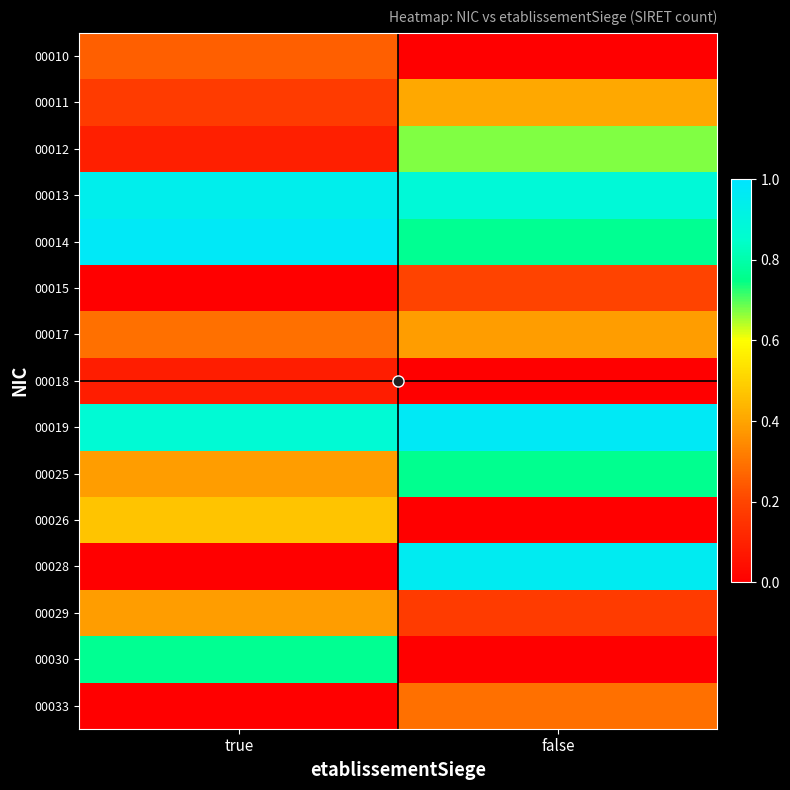

Reading left to right, extract all data points from this chart.

00010: true=0.3	false=0.0
00011: true=0.2	false=0.4
00012: true=0.1	false=0.7
00013: true=0.9	false=0.9
00014: true=1.0	false=0.8
00015: true=0.0	false=0.2
00017: true=0.3	false=0.4
00018: true=0.1	false=0.0
00019: true=0.9	false=1.0
00025: true=0.4	false=0.8
00026: true=0.5	false=0.0
00028: true=0.0	false=1.0
00029: true=0.4	false=0.2
00030: true=0.8	false=0.0
00033: true=0.0	false=0.3